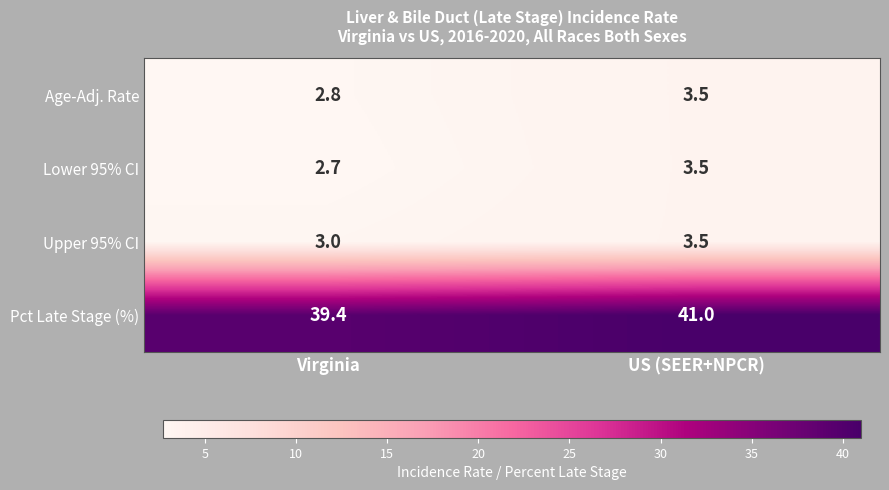

Is it true that Lower 95% CI equals 2.7 at Virginia?

True